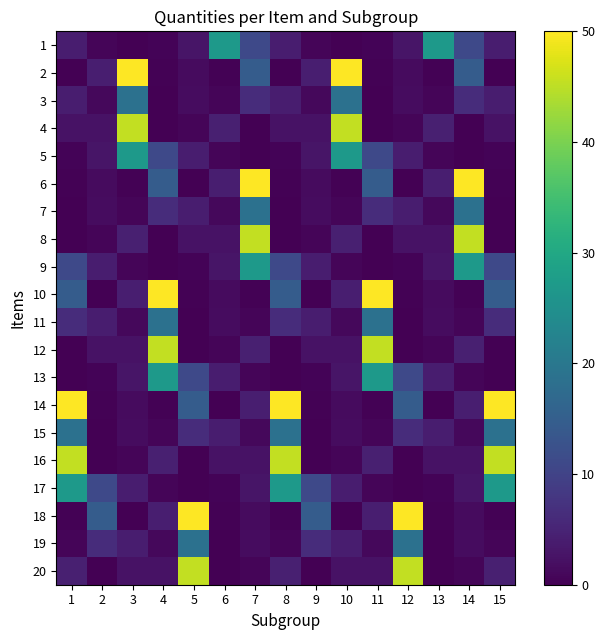

What is the difference between the highest and lowest values at 11?

50.0